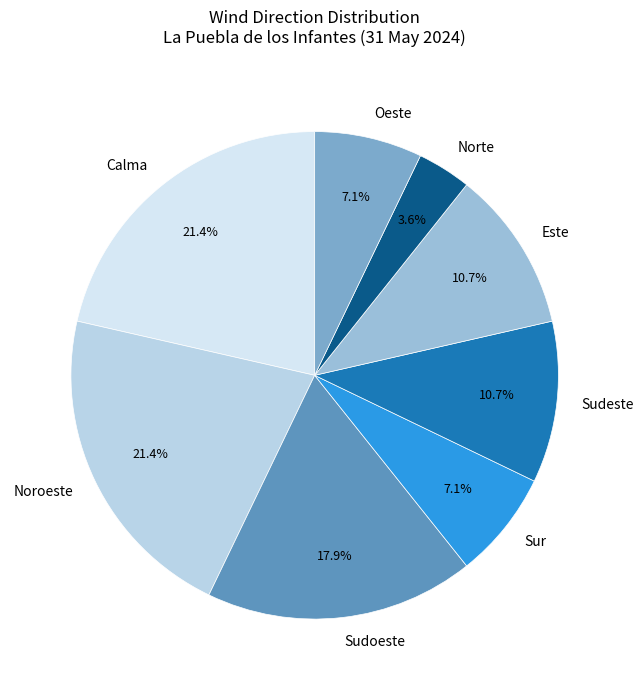

To the nearest percent, what is the combined percentage of Oeste and Noroeste?

29%